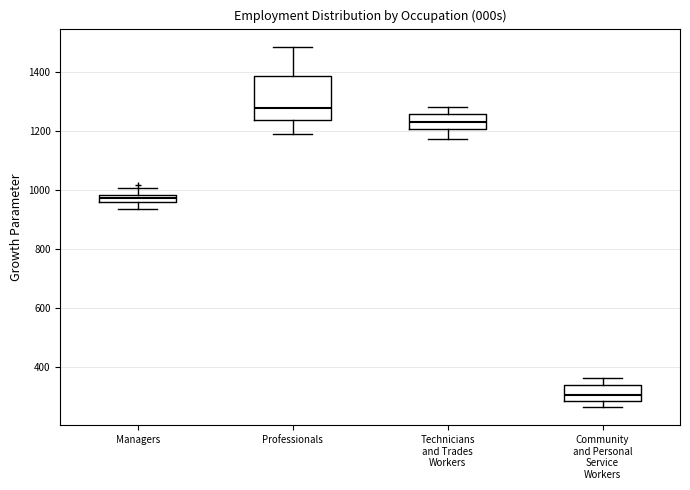

Which box is the tallest, from its lower edge to its upper edge?

Professionals